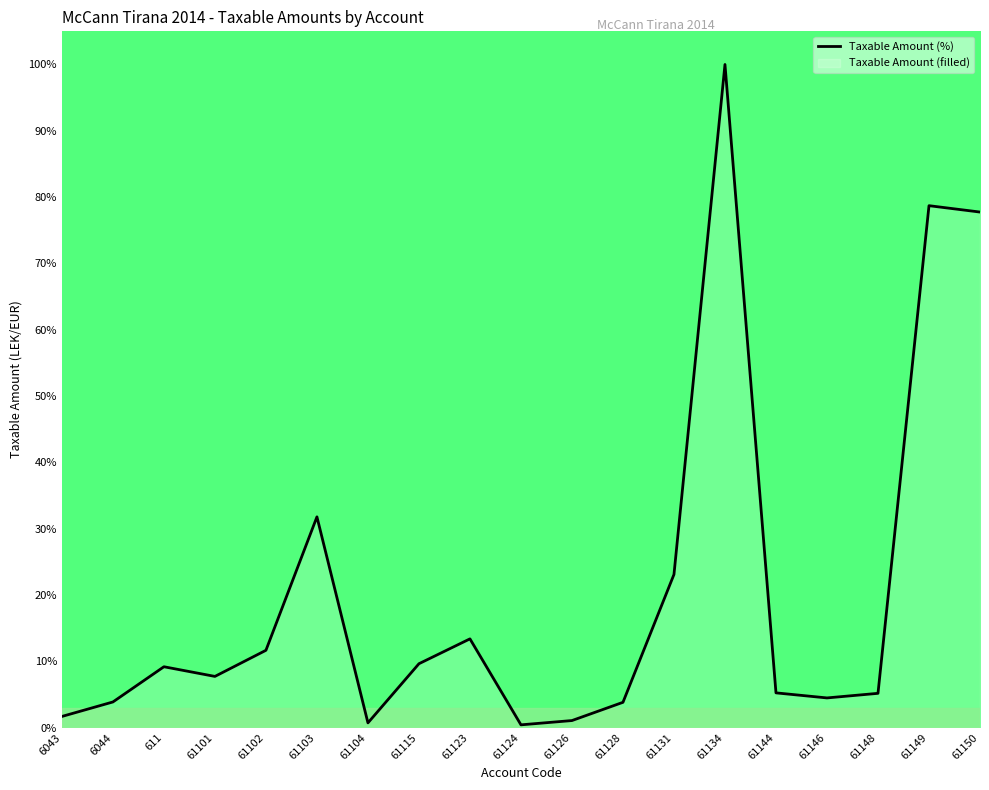

What is the smallest value displayed?

0.4